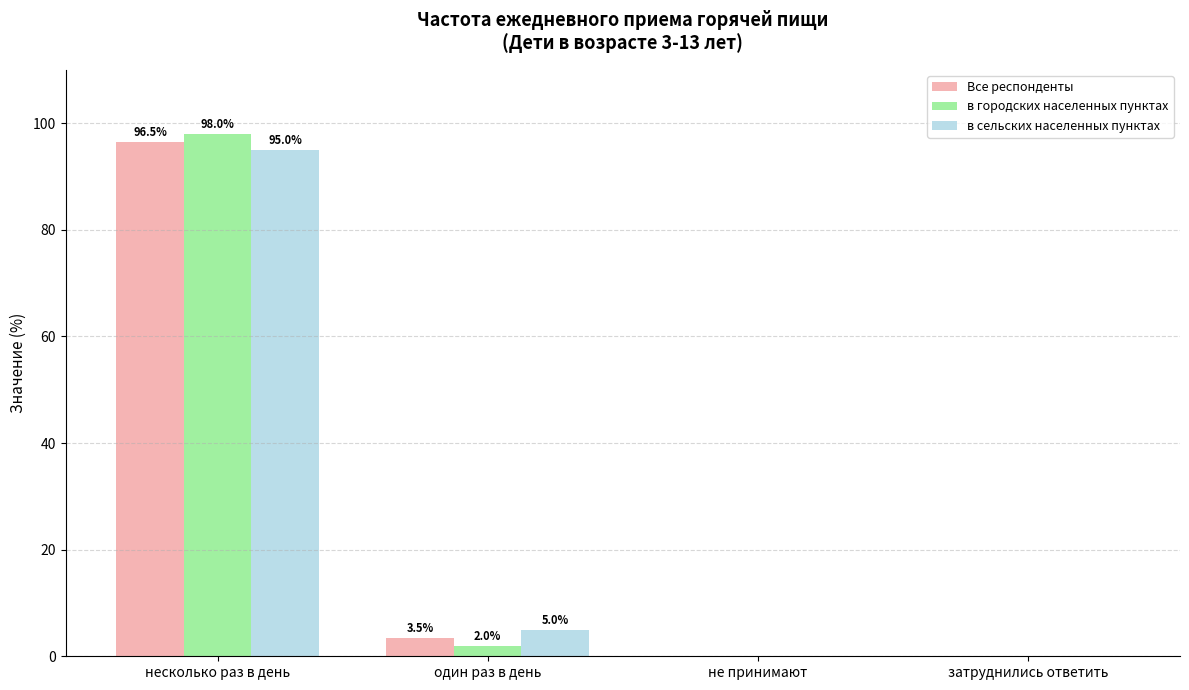

At which label does в сельских населенных пунктах first exceed 4?

несколько раз в день